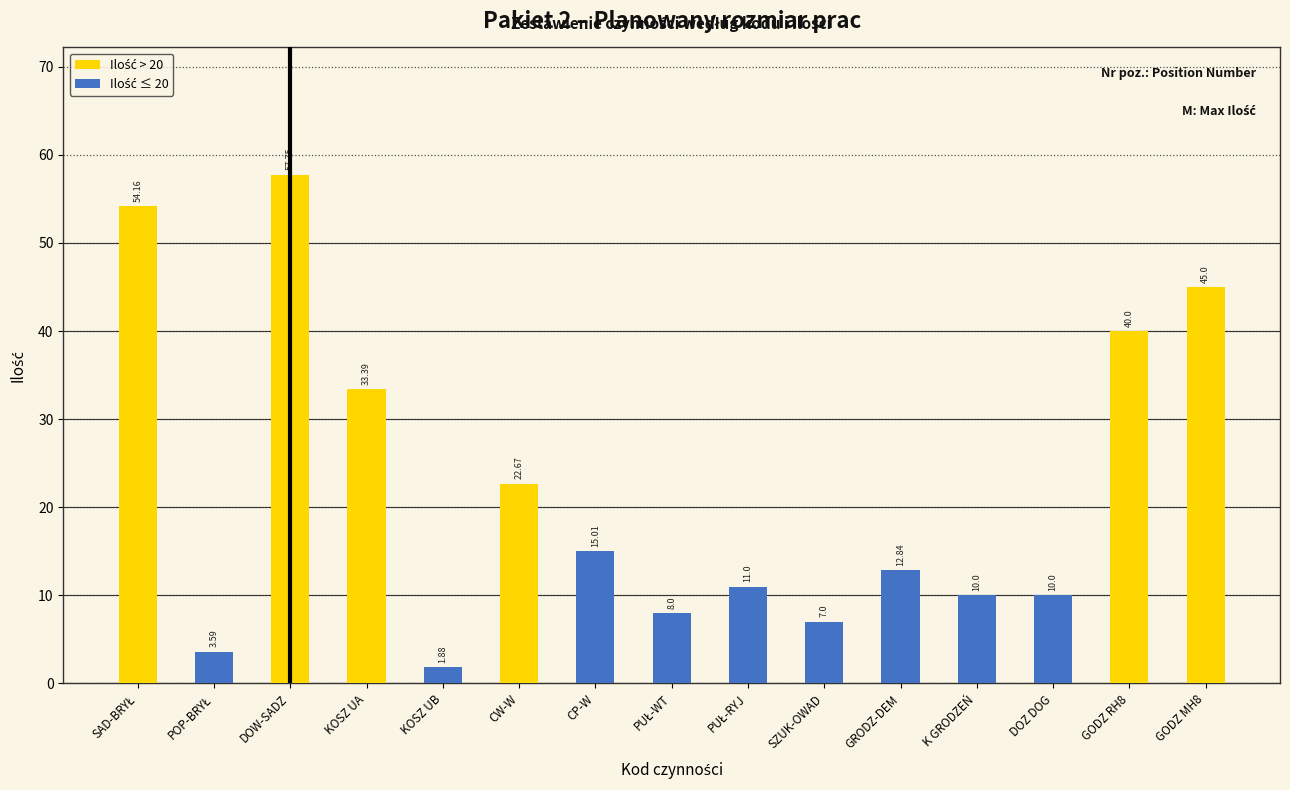

The chart shows a value of 4.3 at SZUK-OWAD. True or false?

False